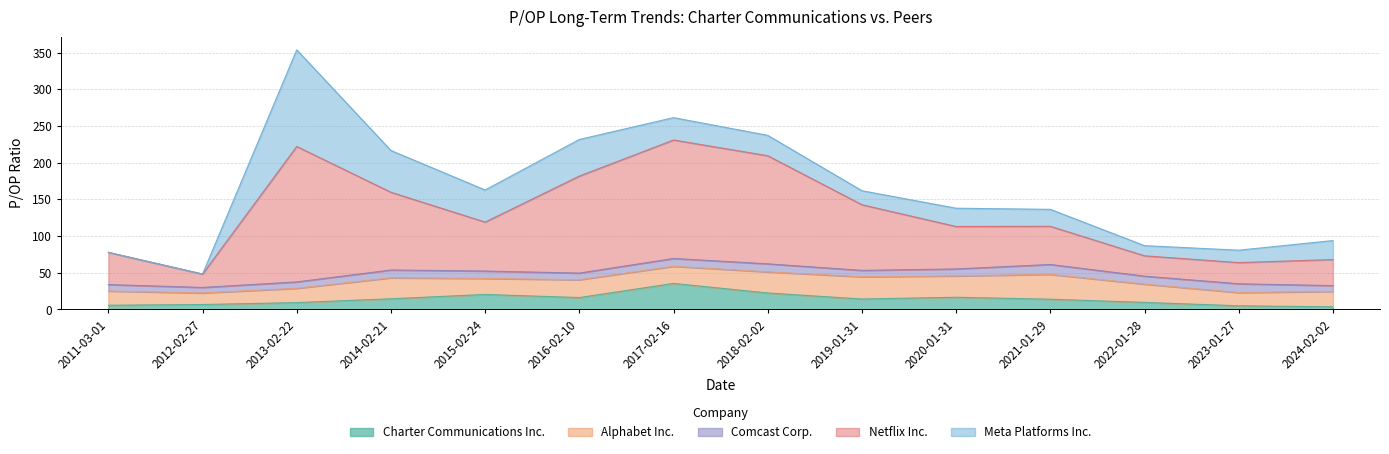

True or false: Charter Communications Inc. has a value of 16.3 at 2016-02-10.

True